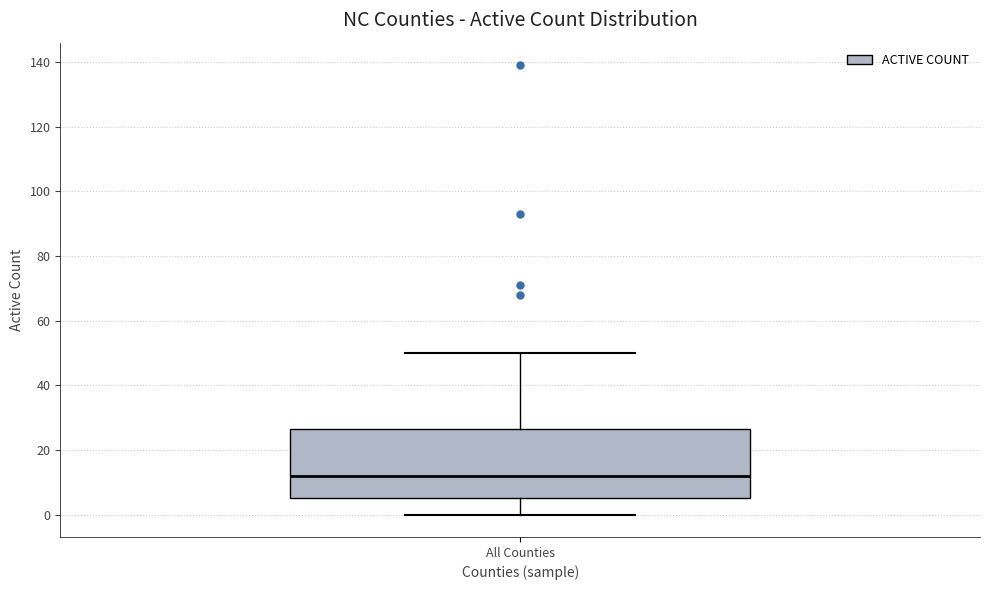

Transcribe this box plot: give where the median line is, the range the box spans, and where the two whiskers end, as read against the y-axis. The values are not printed on the chart, so give them approximately, as read against the axis.

median 12, box 6 to 26, whiskers 0 to 50